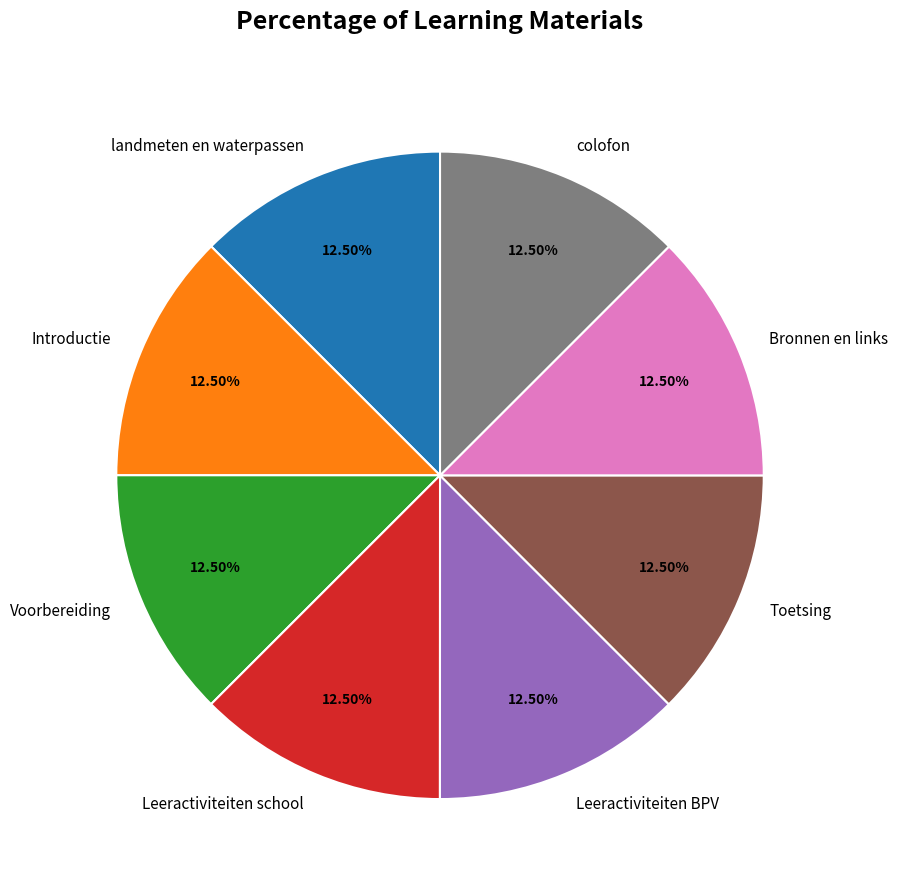

Do Bronnen en links and Toetsing together represent more than half of the pie?

No